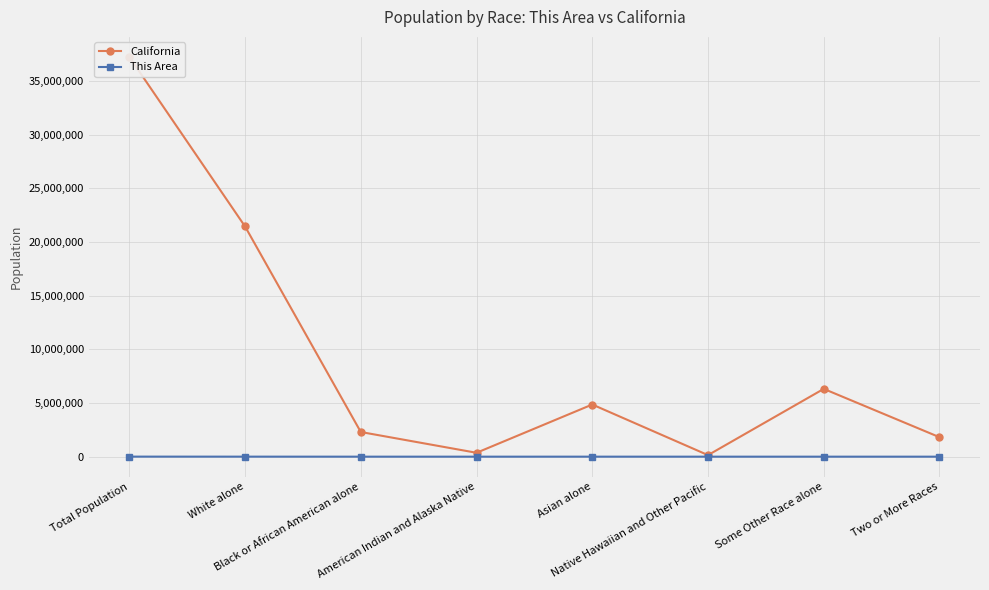

Which series has the largest range (max minus min)?

California